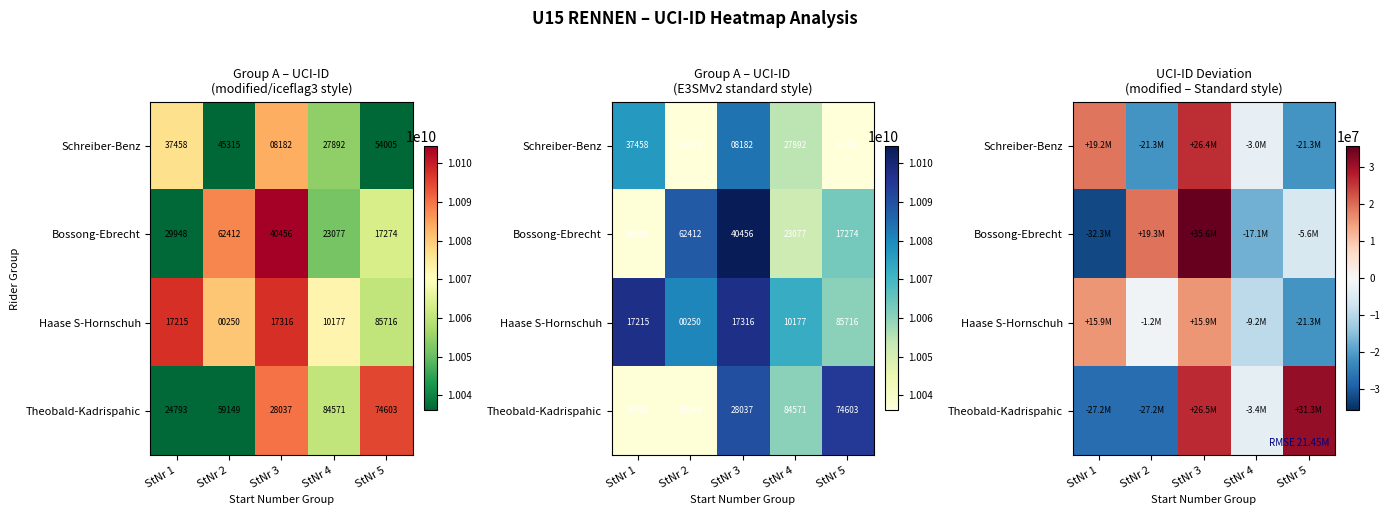

The Bossong-Ebrecht series shows 29340890.5 at StNr 2. True or false?

False